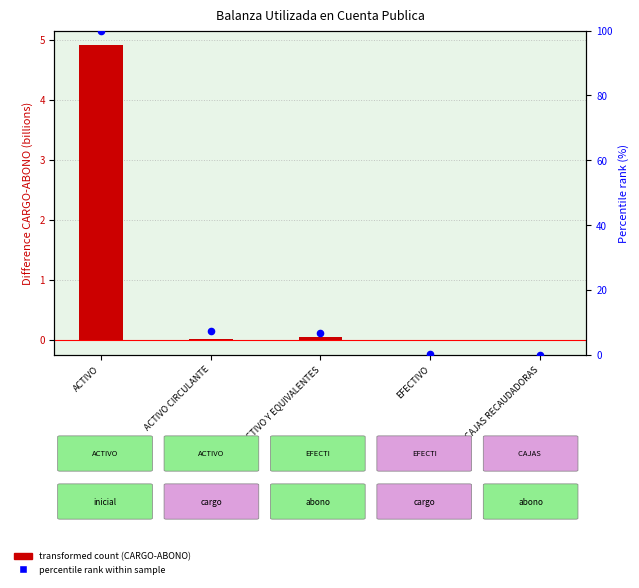

What is the total value across all series at ACTIVO CIRCULANTE?

7.2